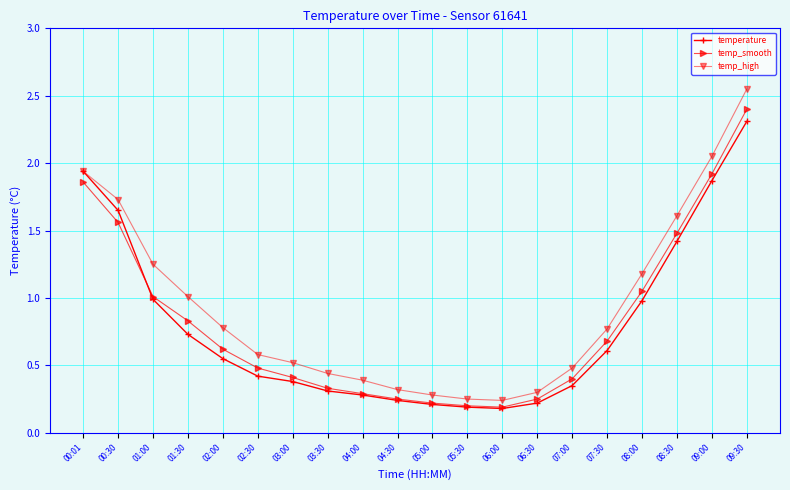

Which series has the largest total across all categories?

temp_high